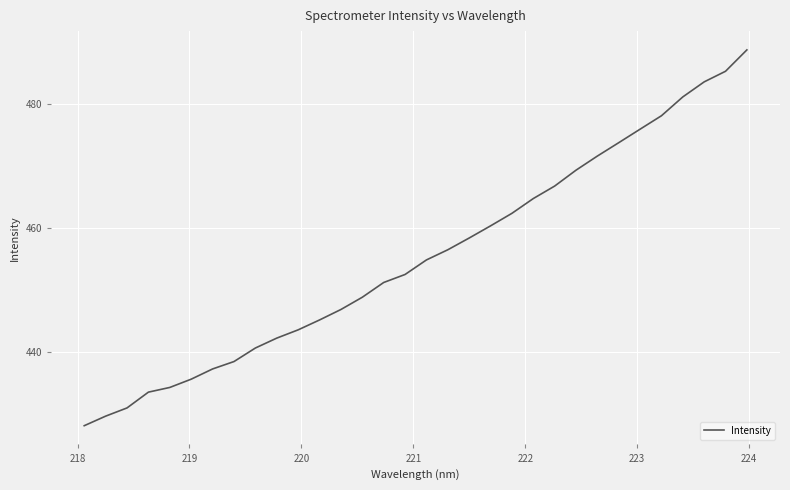

What is the minimum value shown in the chart?

428.0